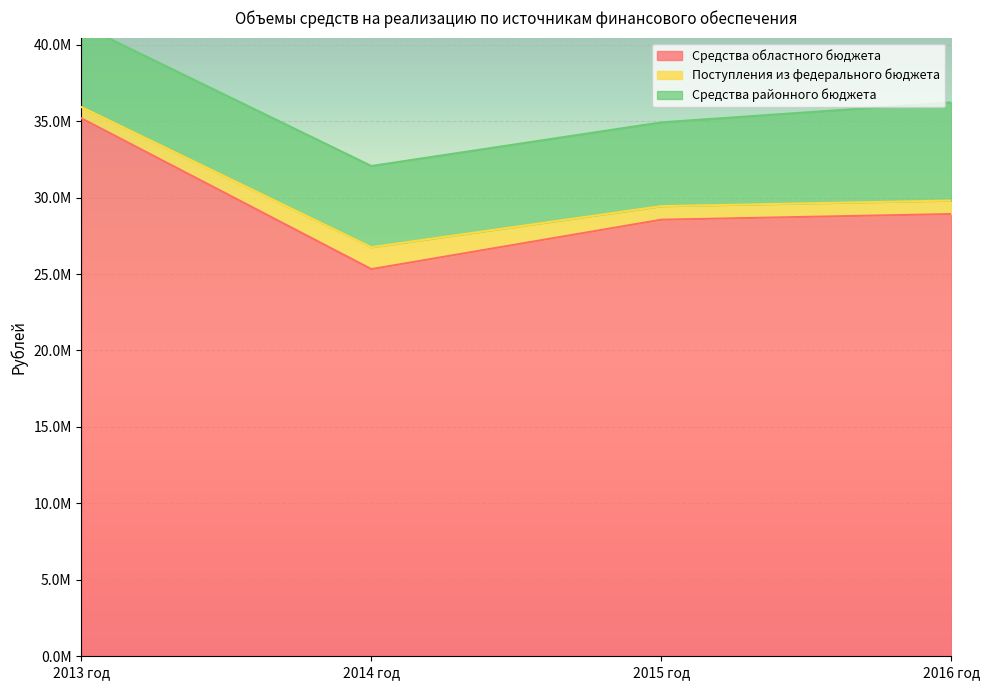

True or false: Средства областного бюджета and Средства районного бюджета intersect in this chart.

False